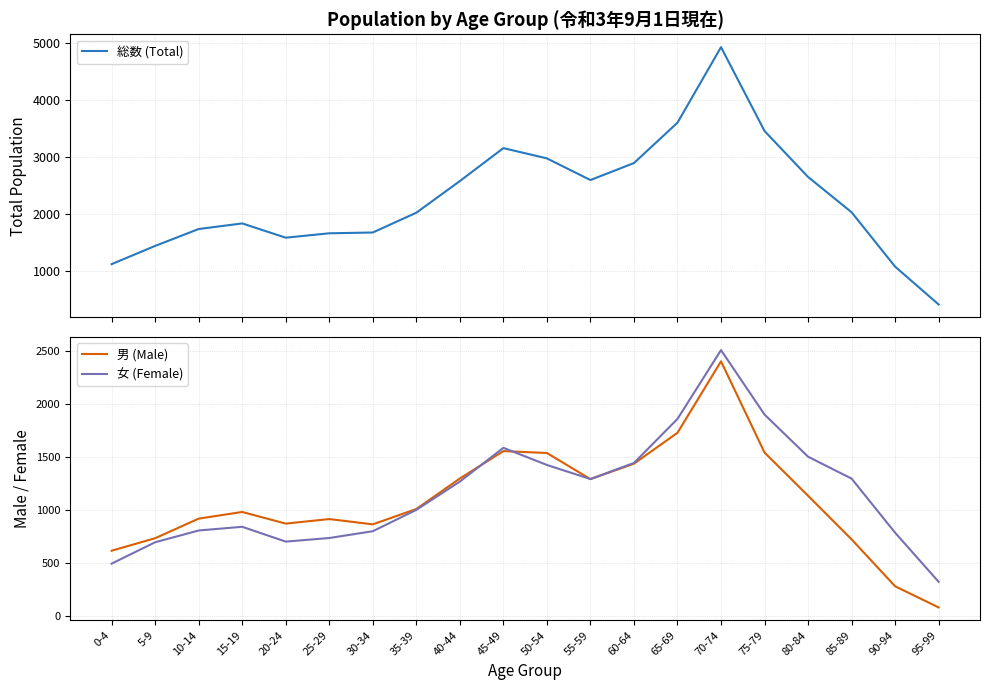

What is the difference between the maximum and minimum values in the 女 (Female) series?

2189